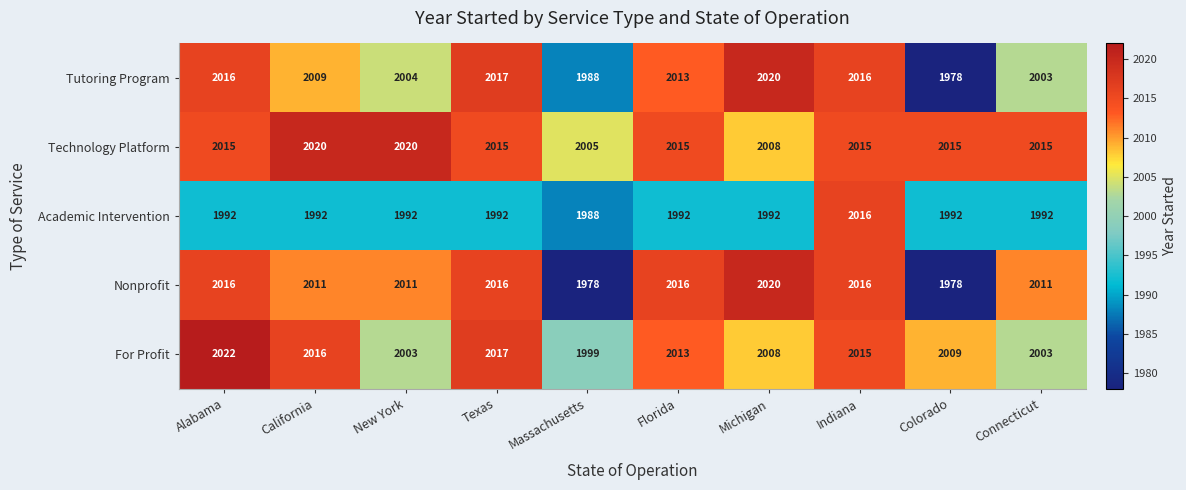

The Nonprofit series shows 1978 at Colorado. True or false?

True